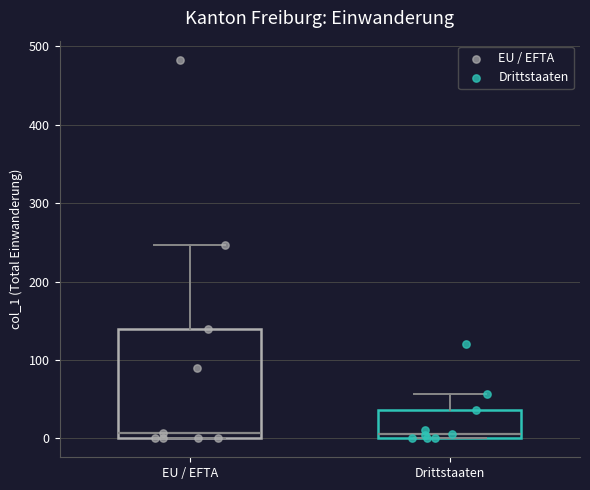

Comparing the boxes themselves (not the whiskers), which one is the tallest?

EU / EFTA